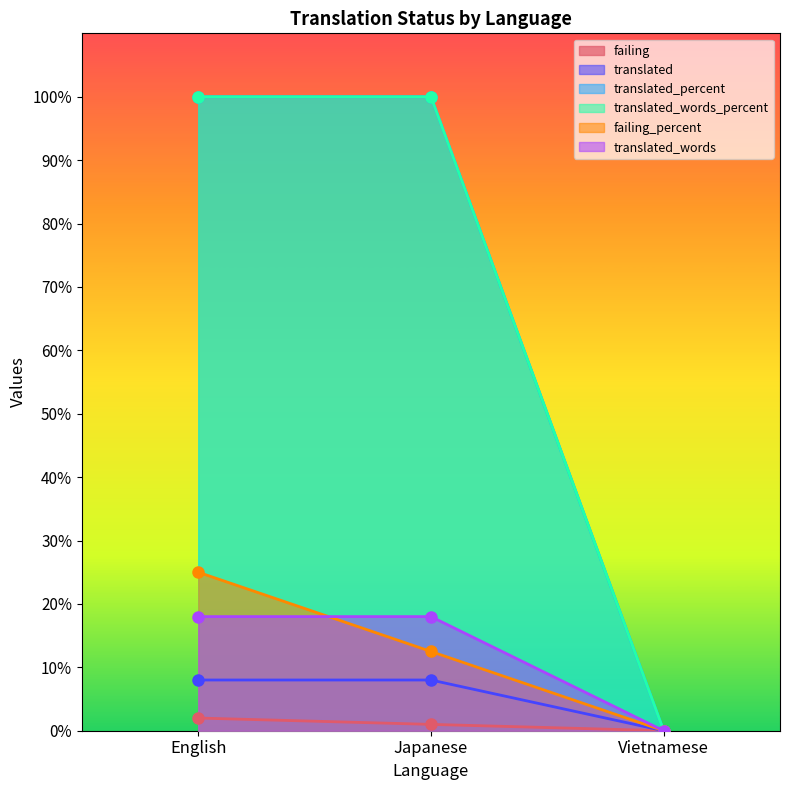

What is the approximate value of translated_words_percent at Japanese?

100.0